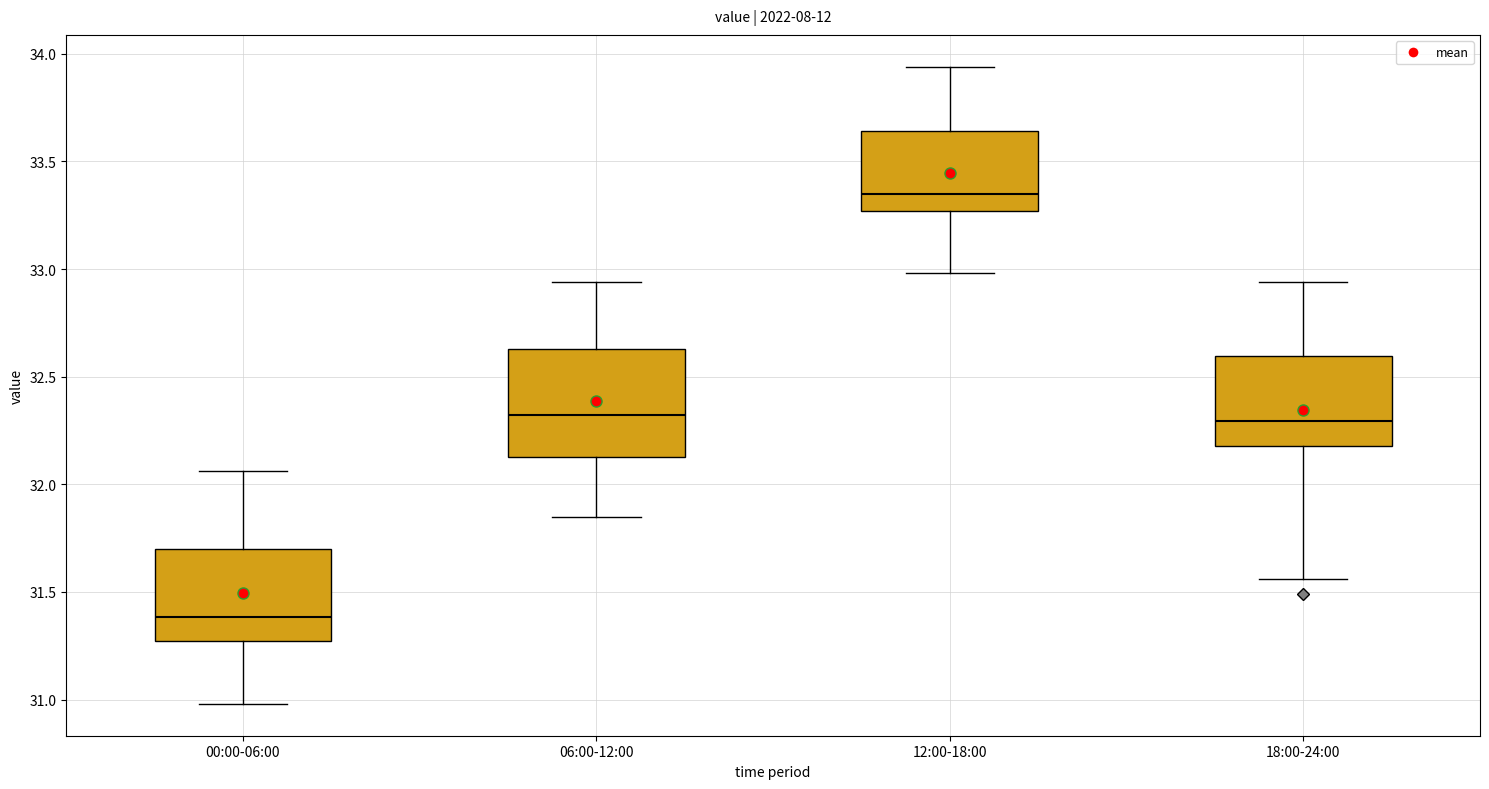

Which box has the lowest median line?

00:00-06:00